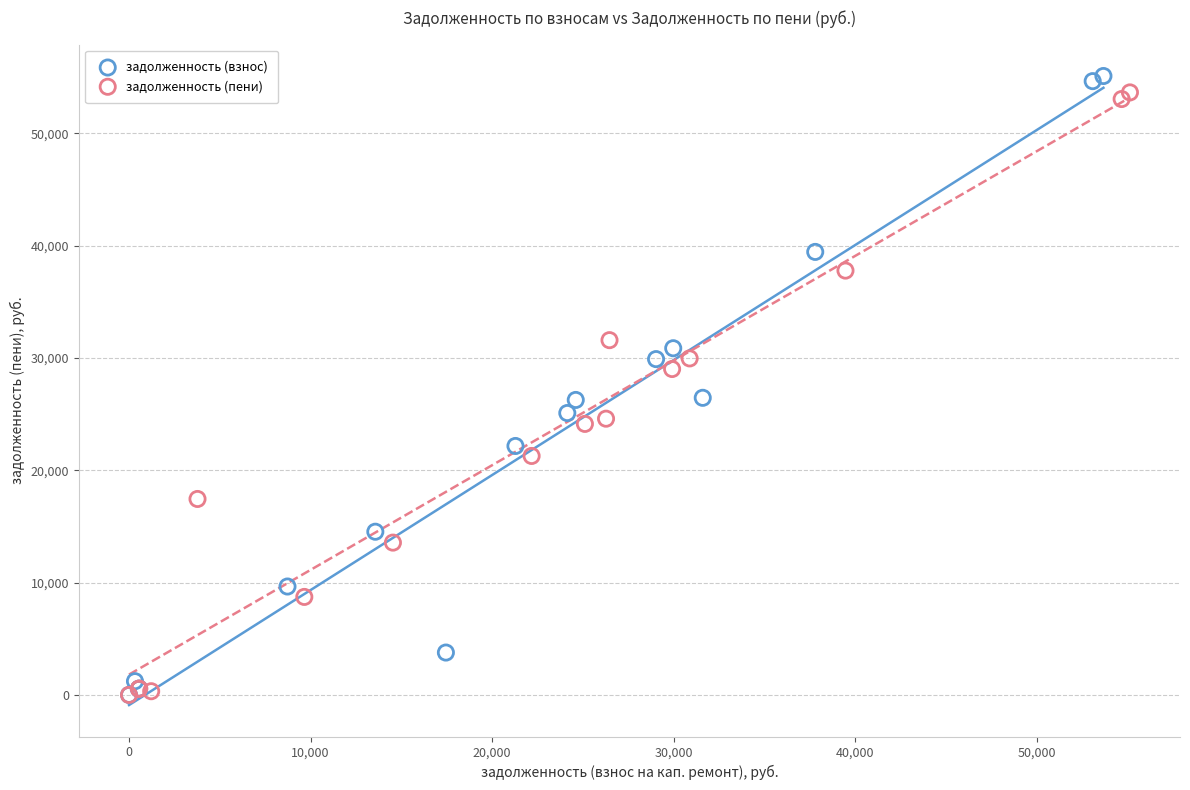

Which series reaches the maximum Y coordinate?

задолженность (взнос)